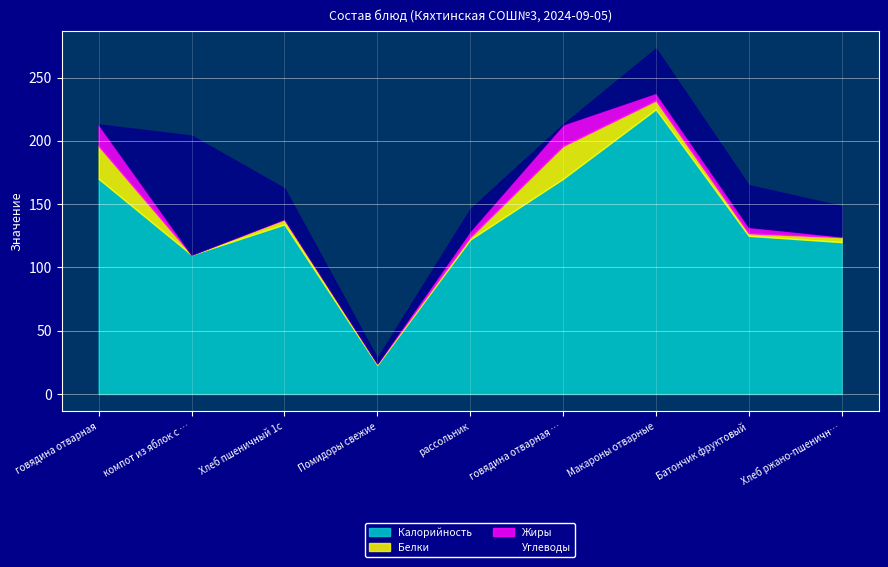

Rank the categories by Жиры value from lowest to highest.

компот из яблок с изюмом, Помидоры свежие, Хлеб ржано-пшеничный, Хлеб пшеничный 1с, рассольник, Батончик фруктовый, Макароны отварные, говядина отварная, говядина отварная (обед)